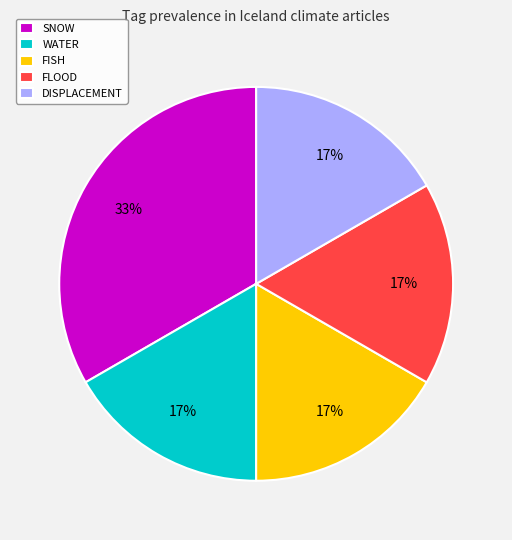

How many slices are in this pie chart?

5